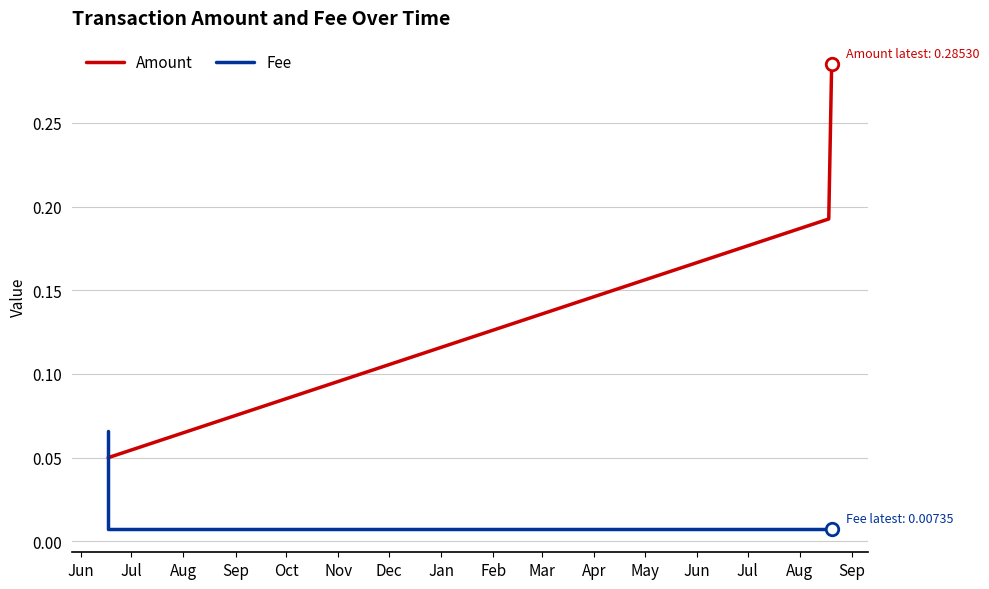

Where is Fee nearest to the value 0?

Jul